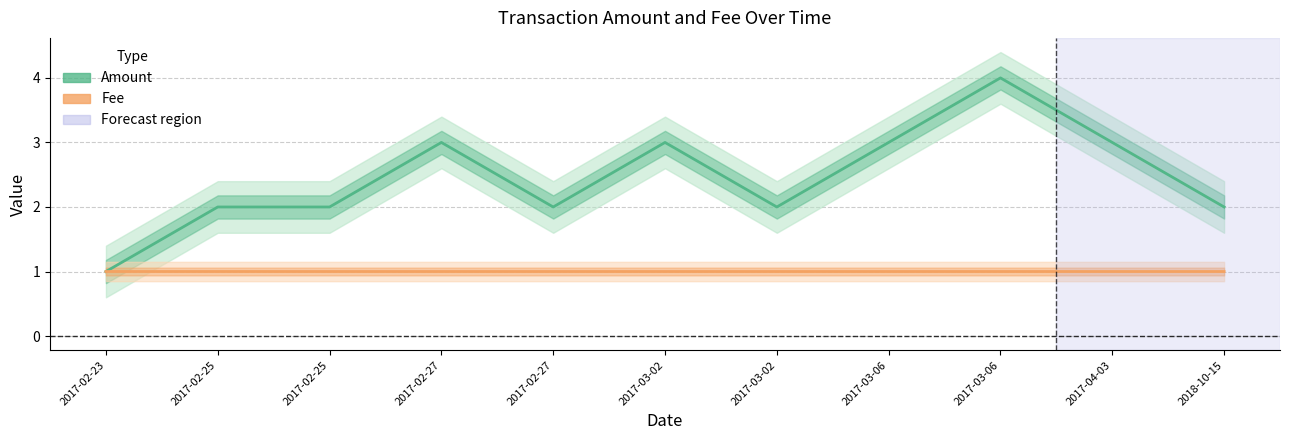

Which category has the highest value in the Fee series?

2017-02-25